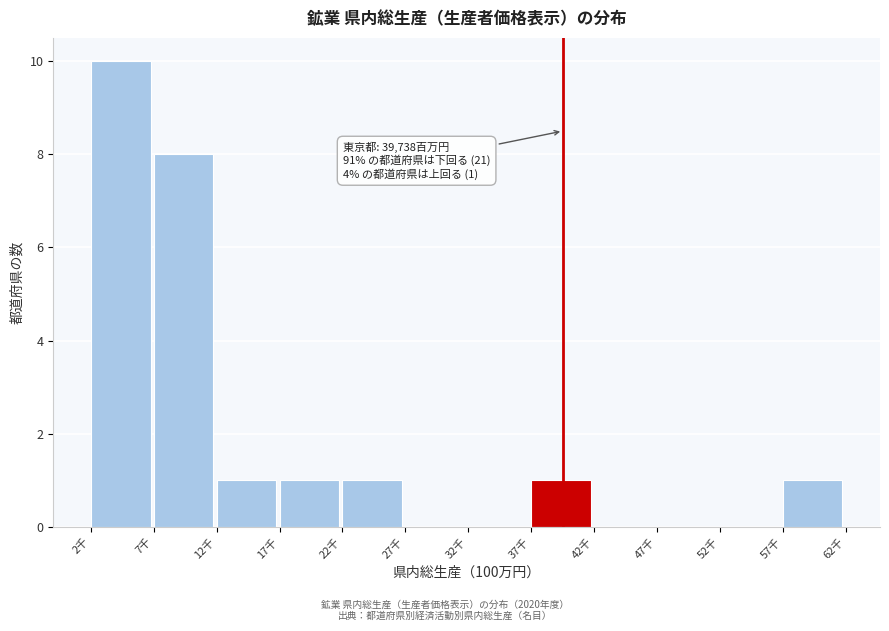

Reading left to right, transcribe all the data shown in this chart.

2千=10	7千=8	12千=1	17千=1	22千=1	27千=0	32千=0	37千=1	42千=0	47千=0	52千=0	57千=1